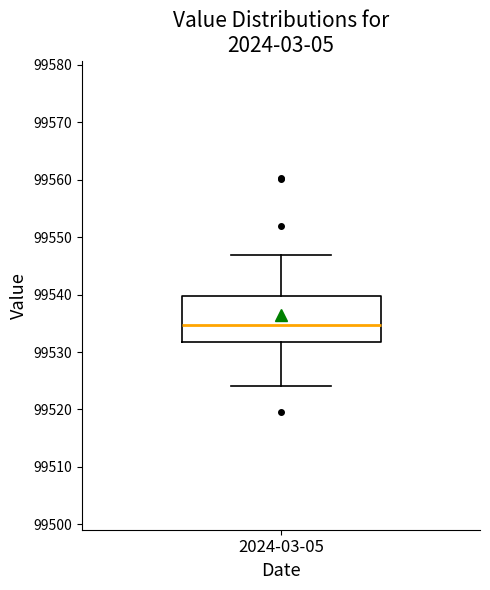

Where does the median line of the box for 2024-03-05 sit on the y-axis? The values are not printed on the chart, so give them approximately, as read against the axis.

99535